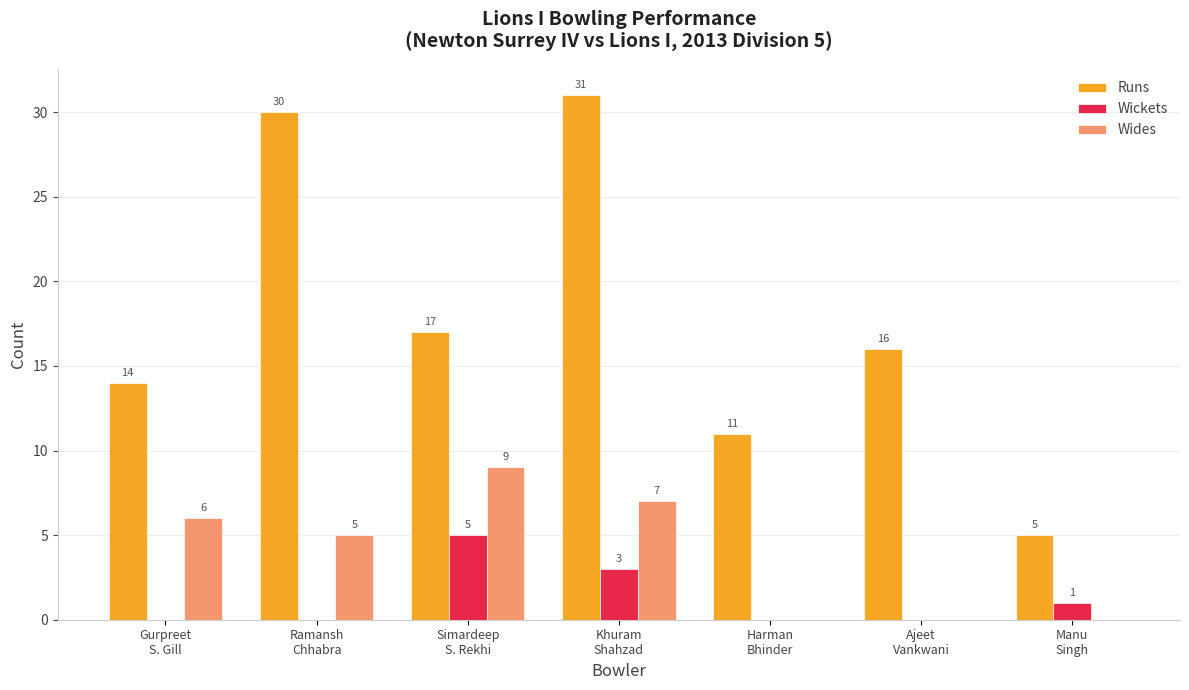

How many Wides values are between 0 and 7?

6